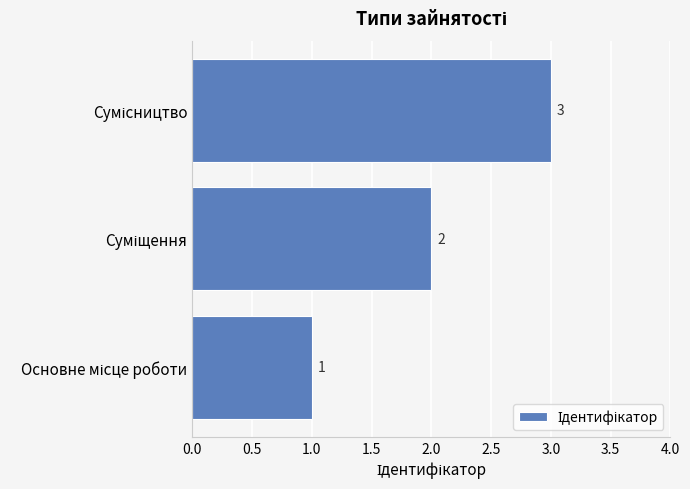

What is the smallest value displayed?

1